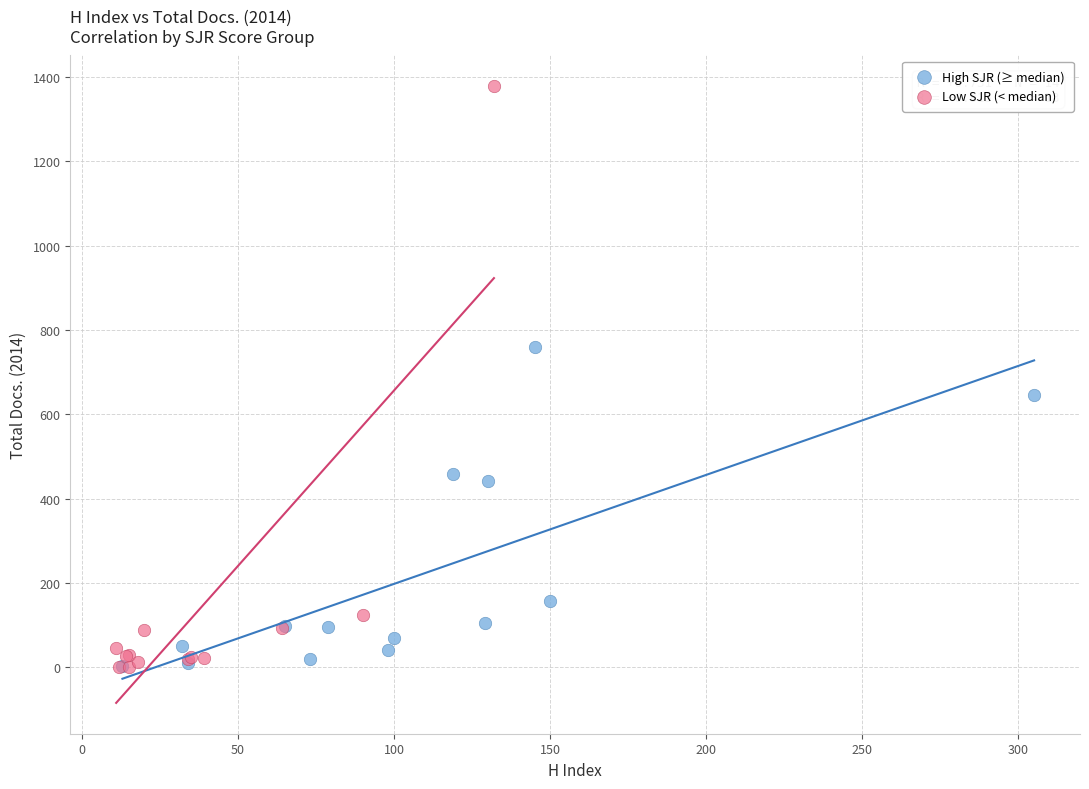

Which series reaches the maximum Y coordinate?

Low SJR (< median)